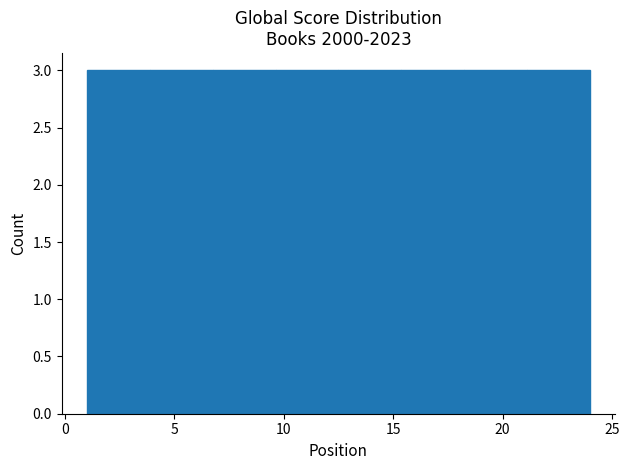

Reading left to right, transcribe this chart: for each bar, give the range it covers on the x-axis and its height. Neither the bar edges nor the heights are printed on the chart, so give them approximately, as read against the axes.

1.0 to 4.0: 3
4.0 to 7.0: 3
7.0 to 9.5: 3
9.5 to 12.5: 3
12.5 to 15.5: 3
15.5 to 18.5: 3
18.5 to 21.0: 3
21.0 to 24.0: 3